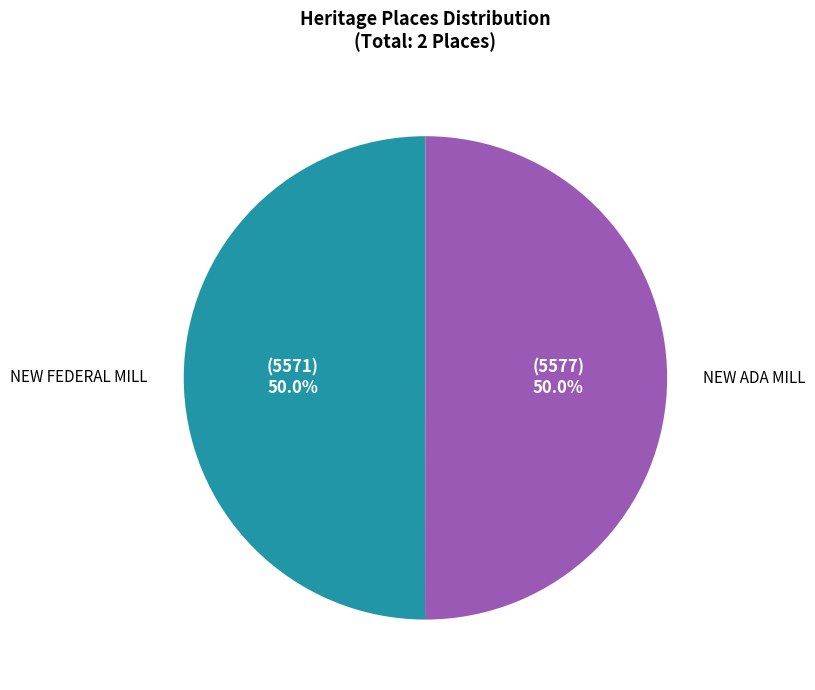

True or false: NEW FEDERAL MILL accounts for 50% of the total.

True